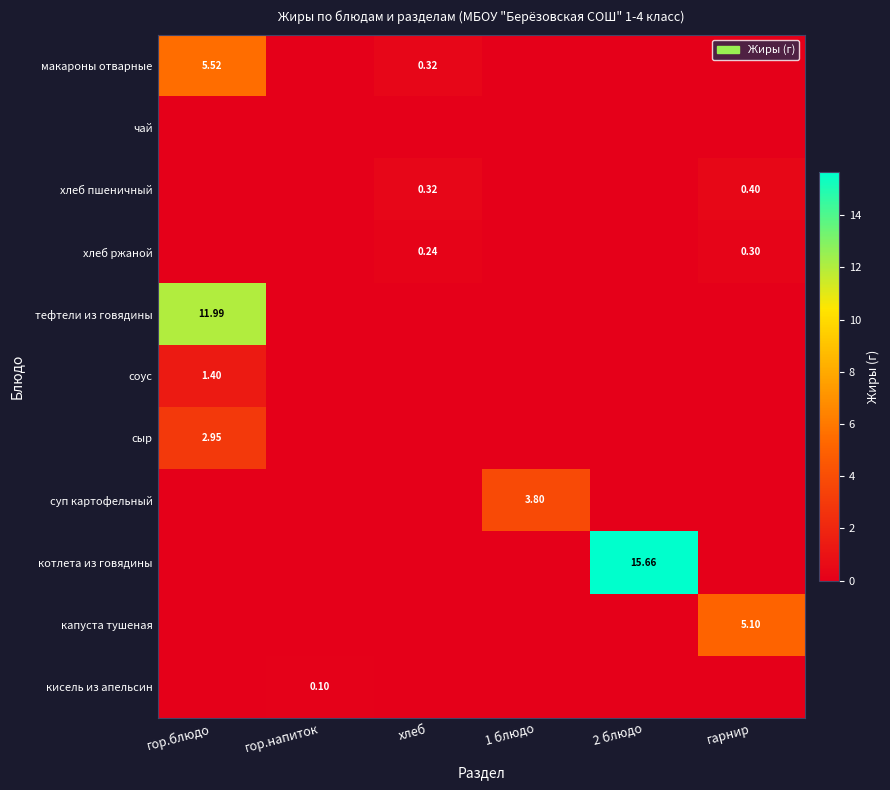

Which series has the largest range (max minus min)?

котлета из говядины